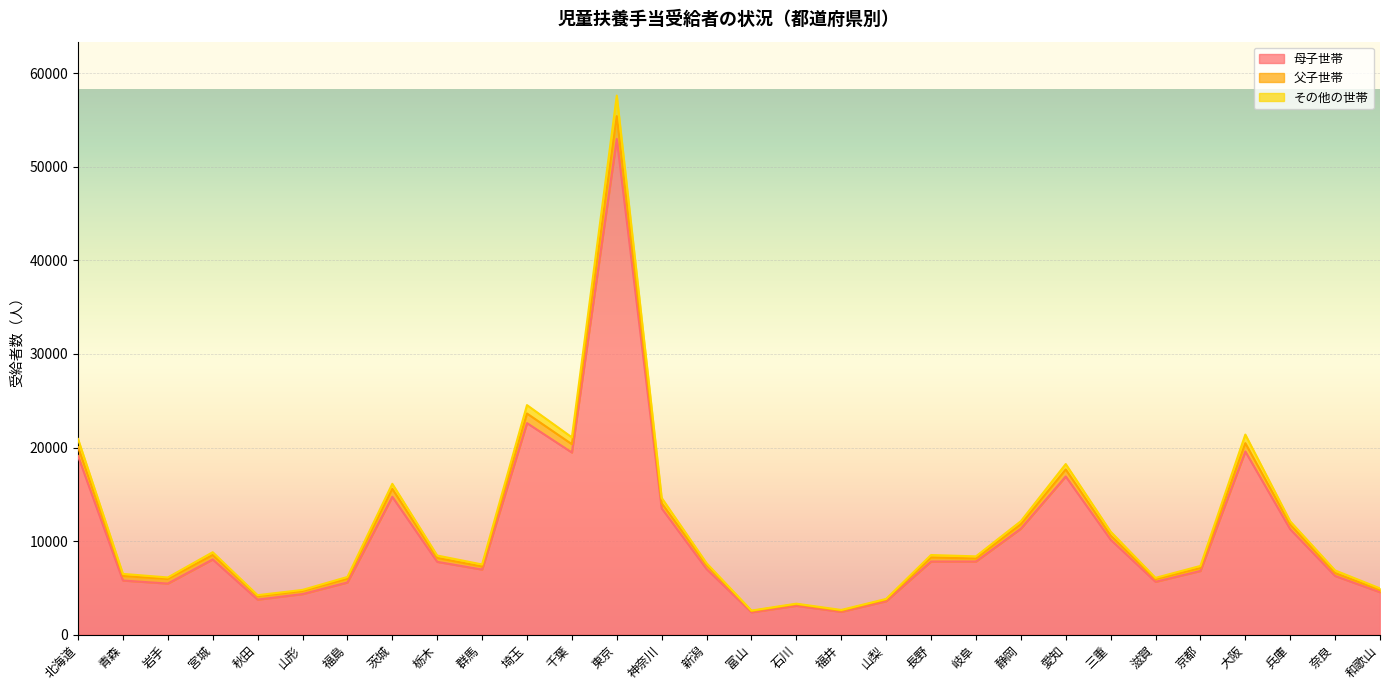

In その他の世帯, how many points are lower than both neighbors (excluding endpoints)?

8